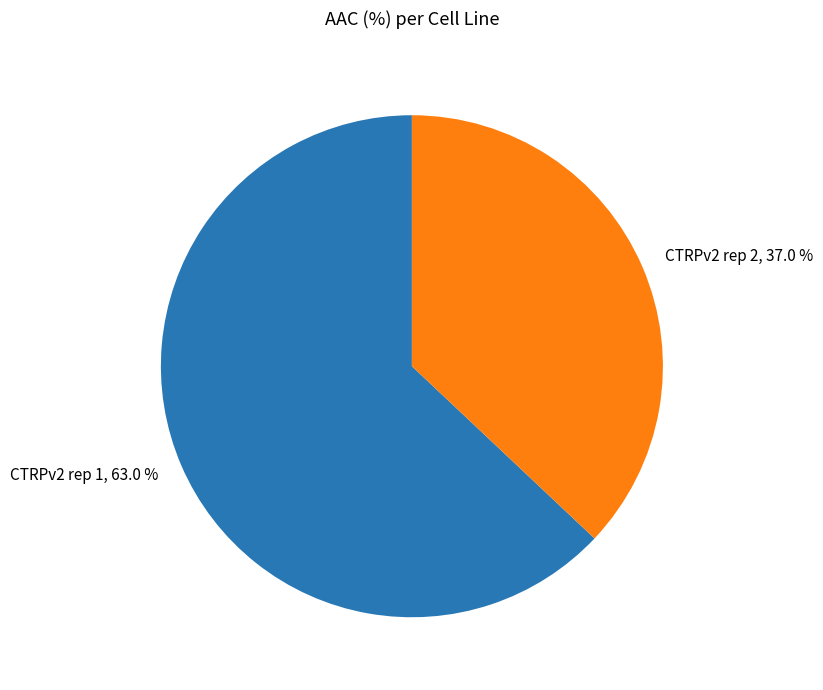

Which slice is the smallest?

CTRPv2 rep 2